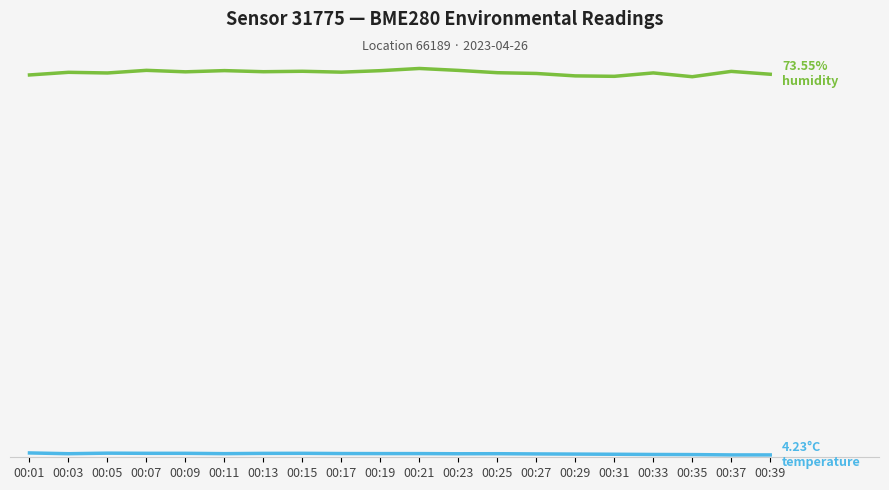

Does the chart have visible grid lines?

Yes